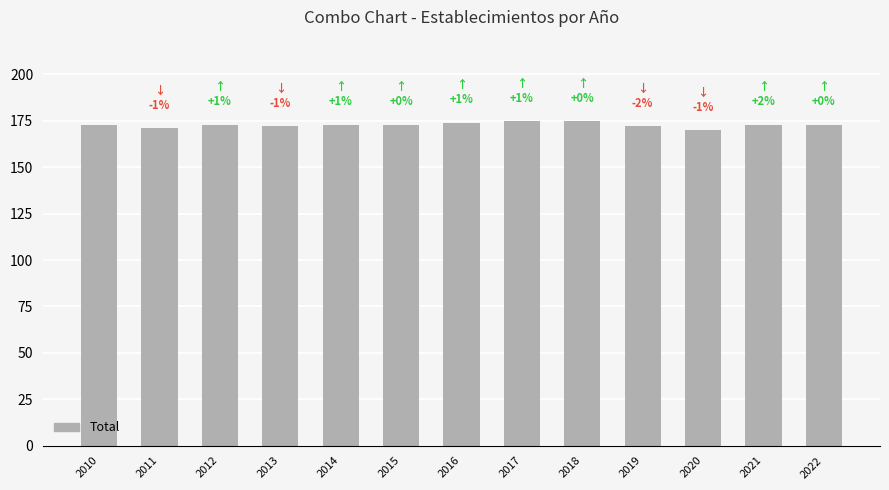

Count the values in the range 172 to 173.

8